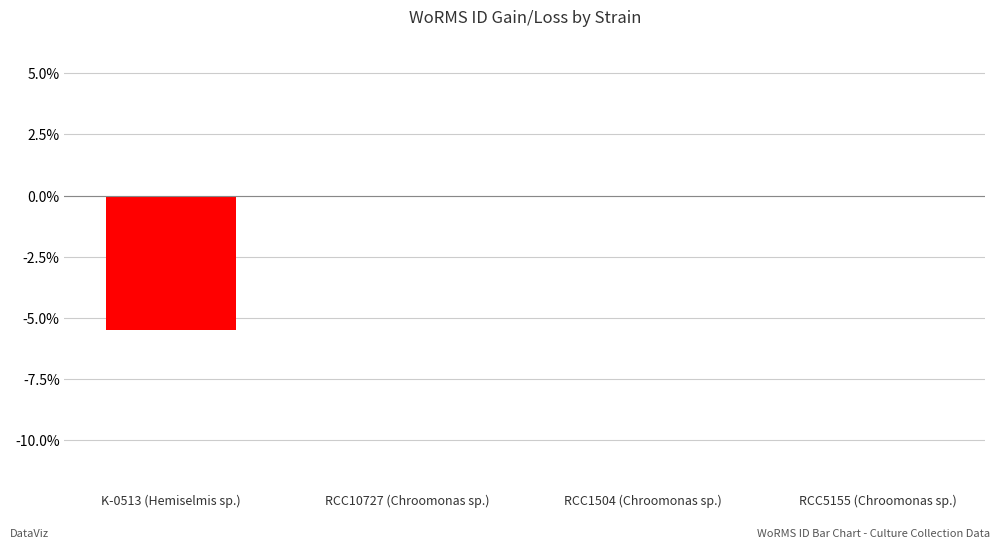

Between RCC1504 (Chroomonas sp.) and K-0513 (Hemiselmis sp.), which is larger?

RCC1504 (Chroomonas sp.)